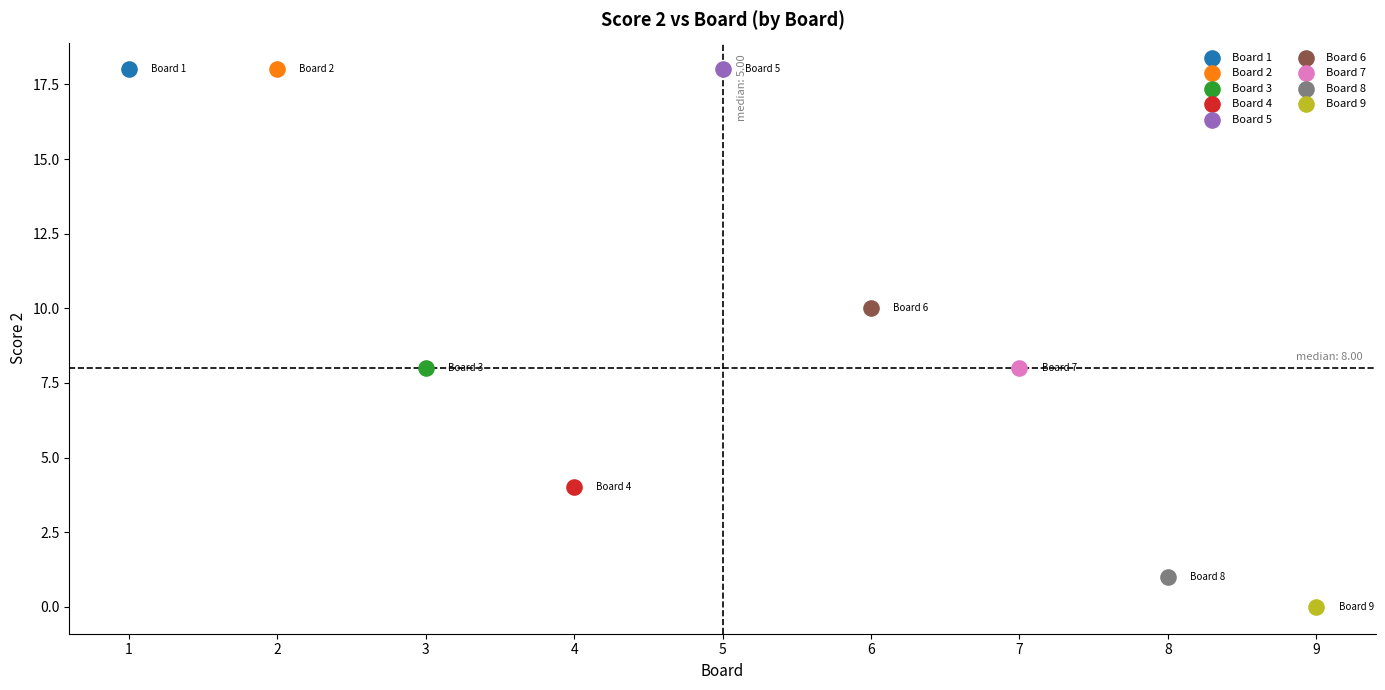

Which series reaches the minimum Y coordinate?

Board 9